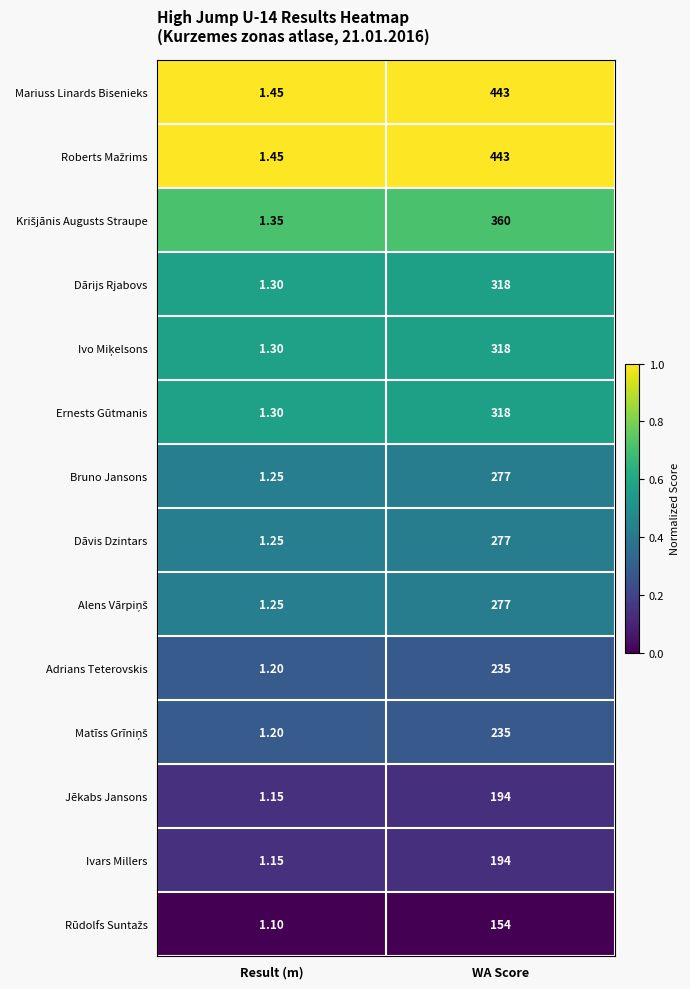

Where is Ivars Millers nearest to the value 97?

Result (m)